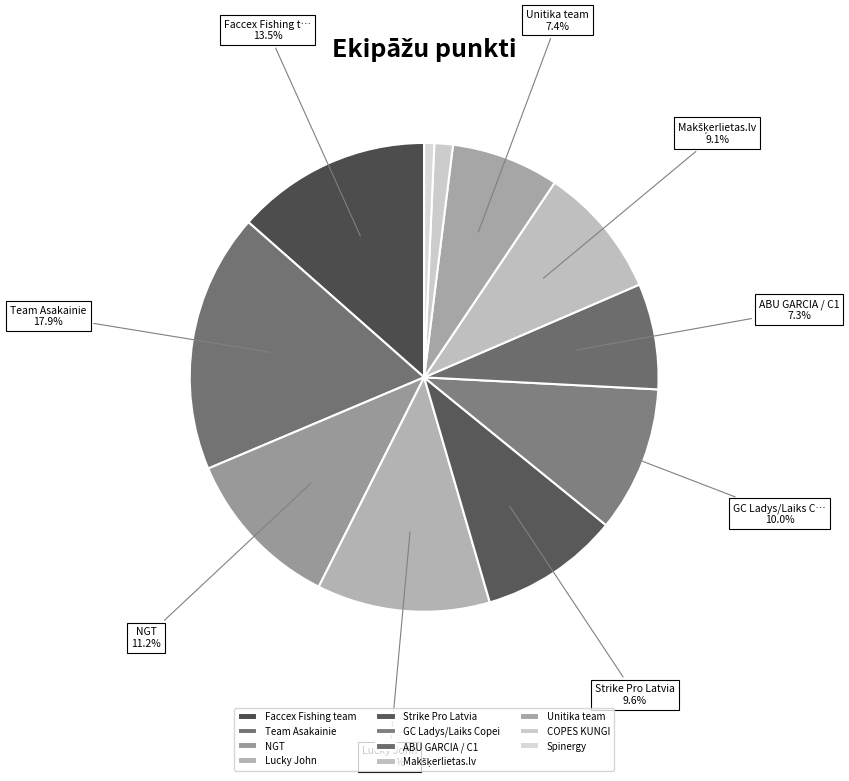

Does Team Asakainie account for over 50% of the chart?

No